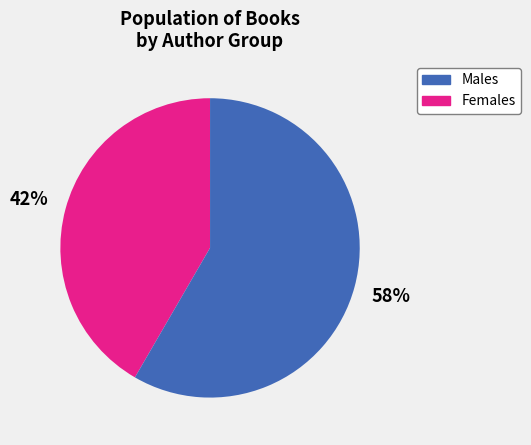

To the nearest percent, what is the average slice percentage?

50%